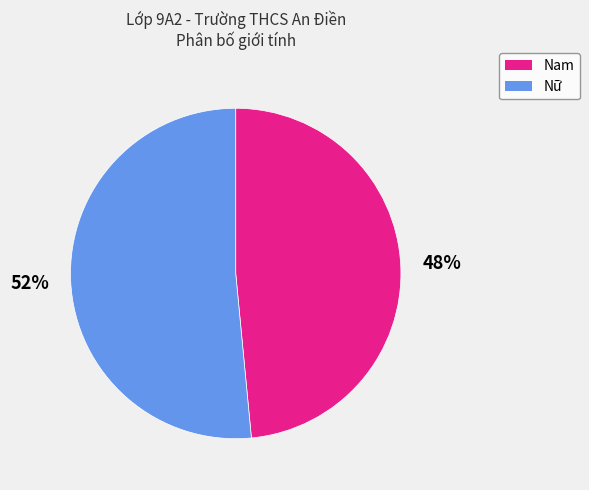

What is the largest slice in the pie chart?

Nữ